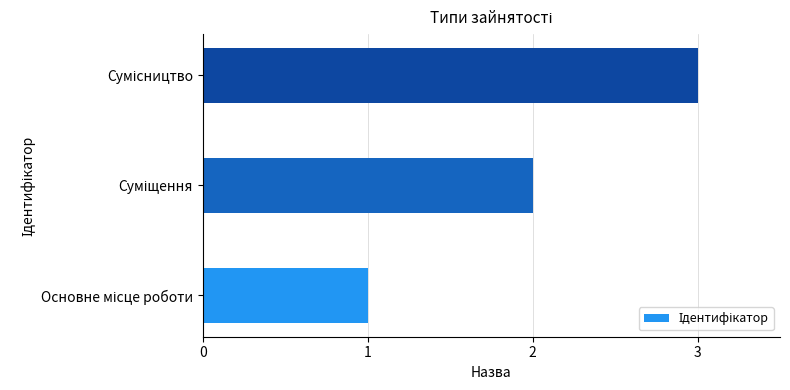

What is the greatest value displayed?

3